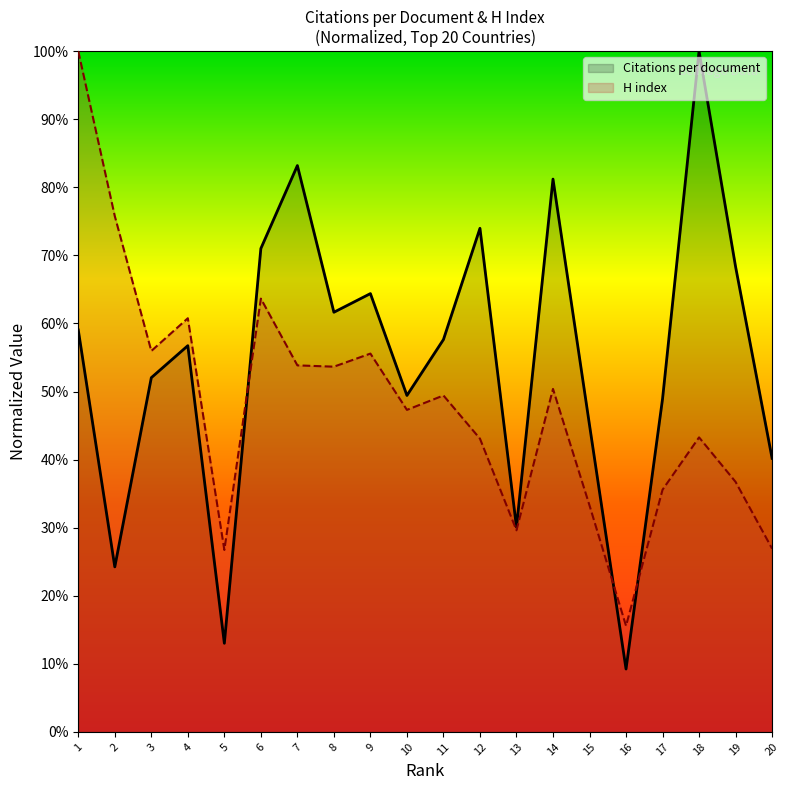

What are all the series names shown in the legend?

Citations per document, H index